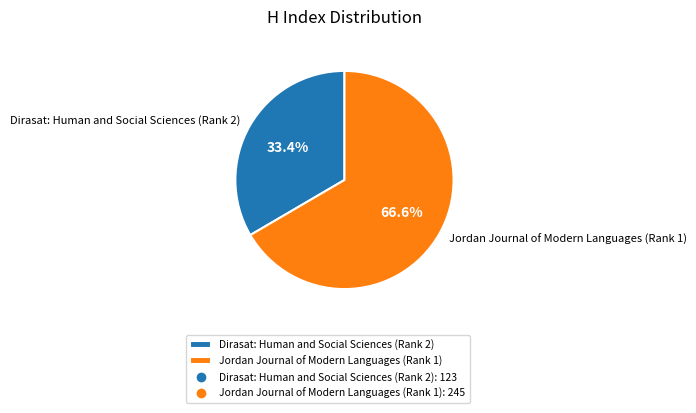

The Jordan Journal of Modern Languages (Rank 1) slice represents 80% of the pie. True or false?

False